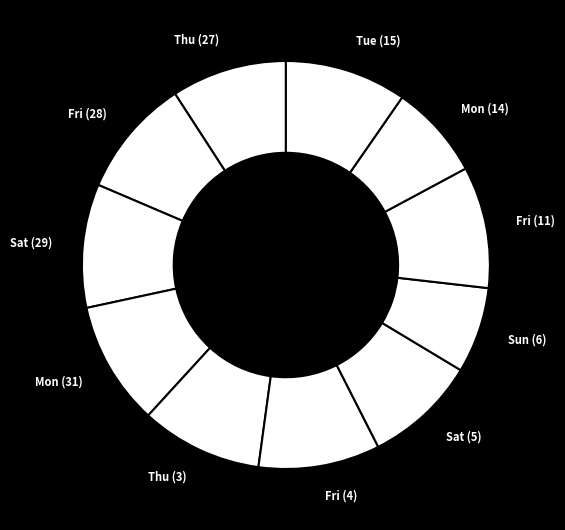

How many segments does this pie chart have?

11